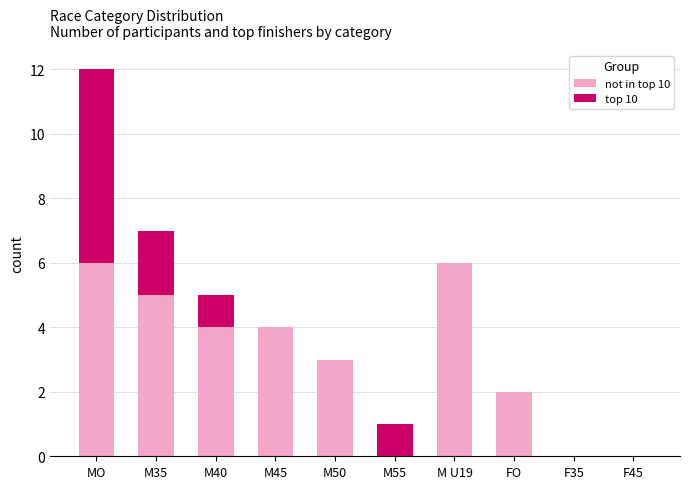

At which category is the sum across all series the highest?

MO